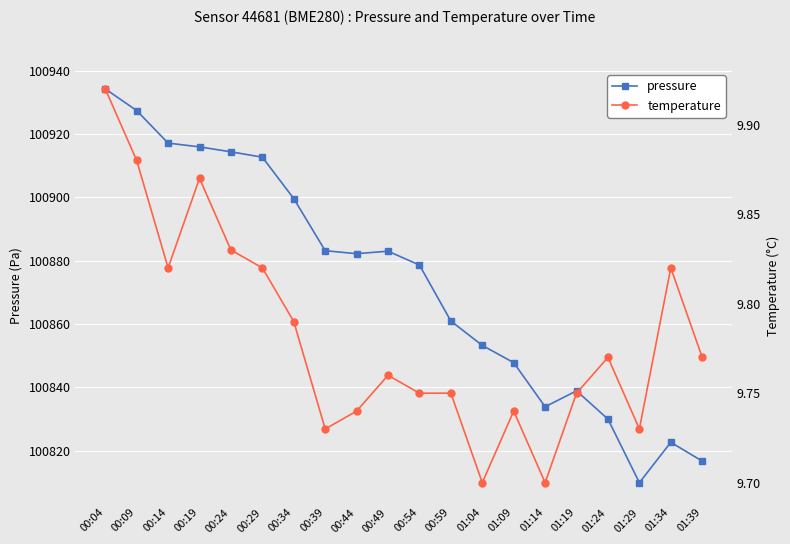

What is the average value of the temperature series?

9.8